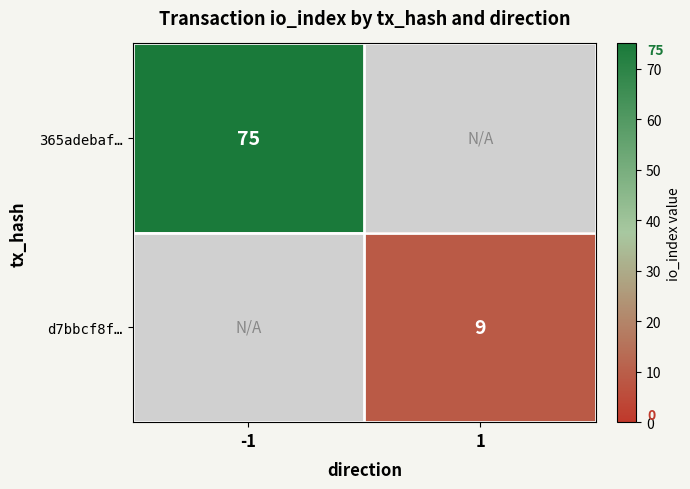

The value of d7bbcf8f… at 1 is 3. True or false?

False